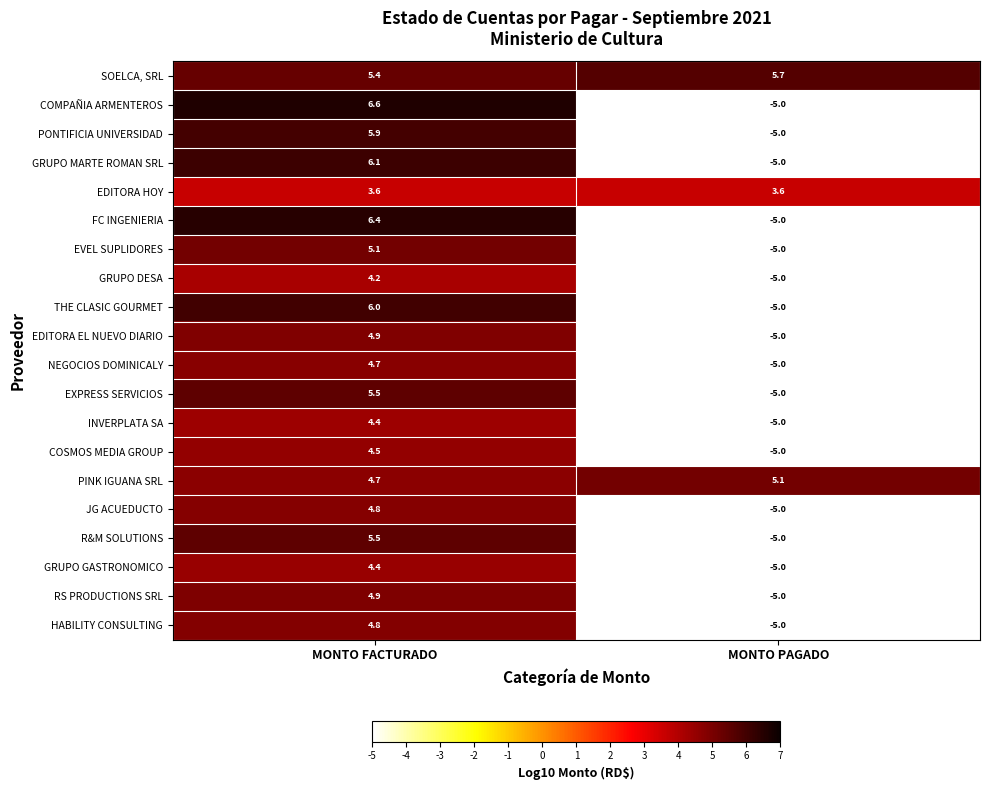

At how many categories does at least one series exceed 0?

2